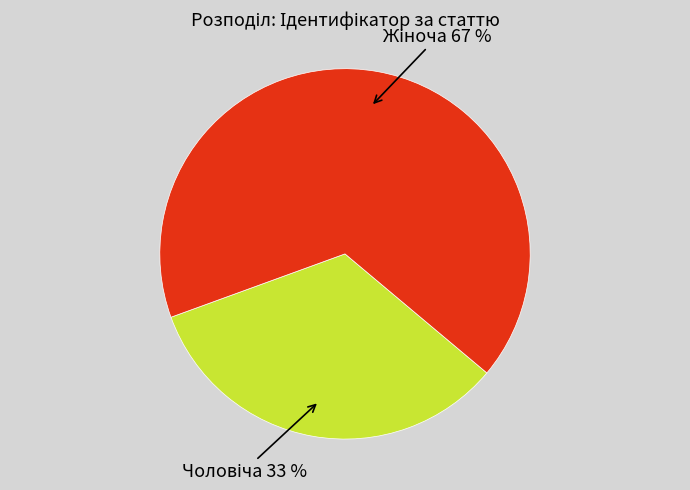

To the nearest percent, what is the average slice percentage?

50%